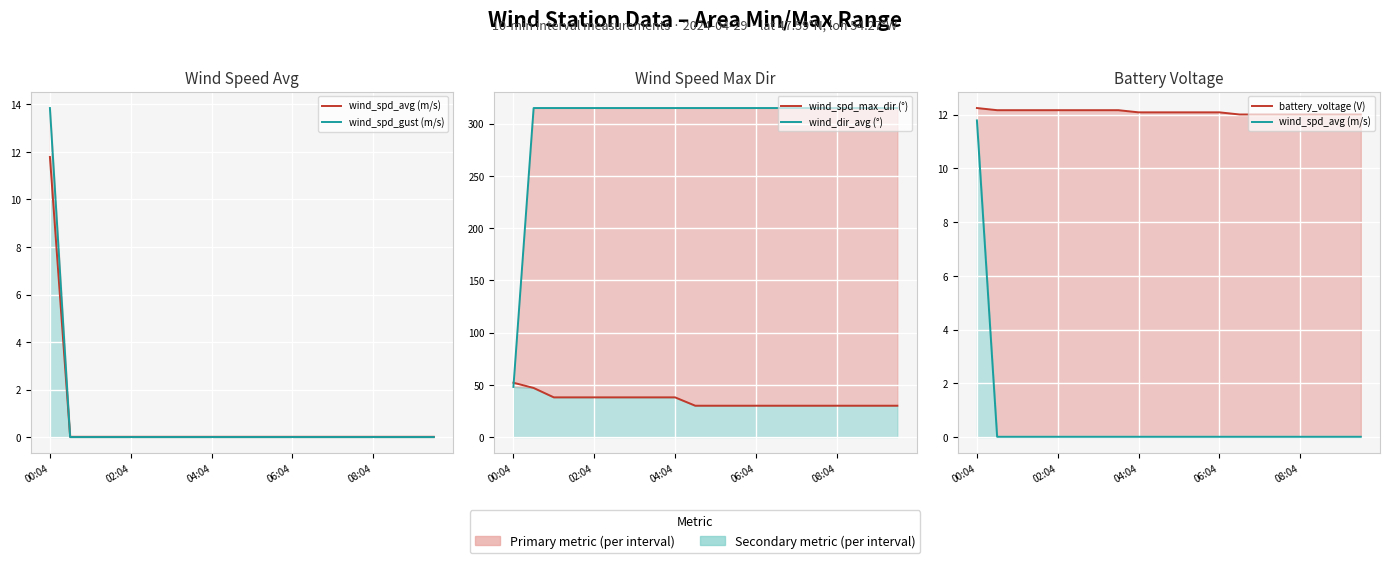

Which series has the largest total across all categories?

wind_dir_avg (°)